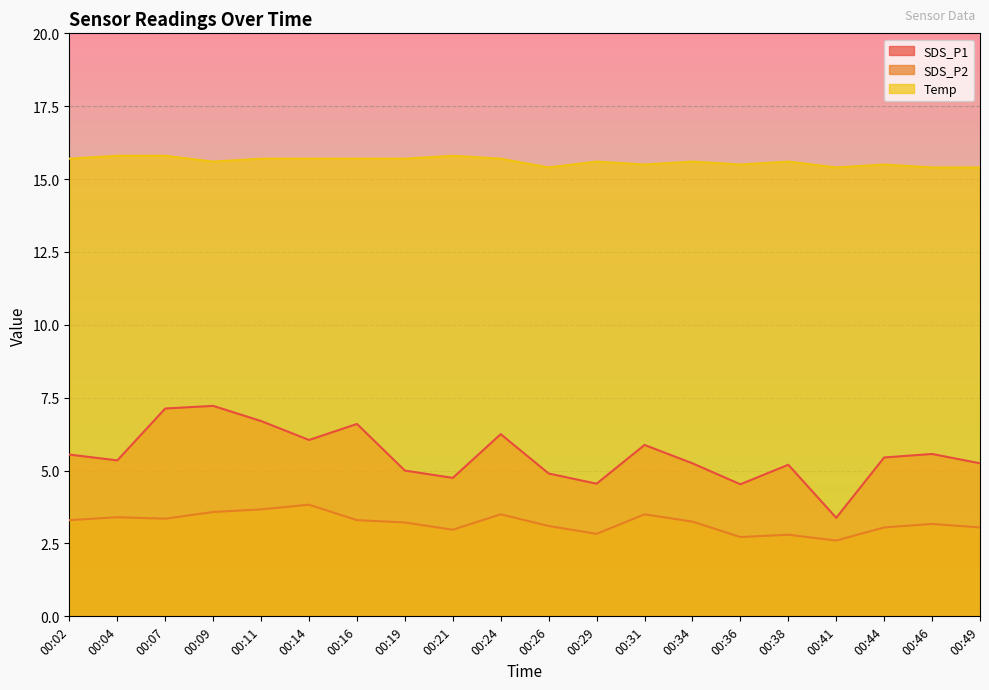

True or false: Temp and SDS_P2 intersect in this chart.

False